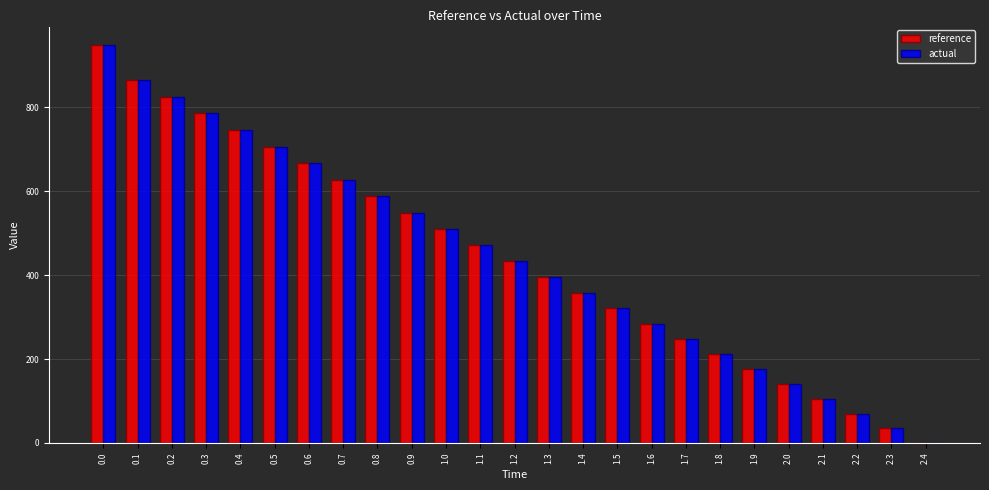

What is the maximum value shown in the chart?

947.3